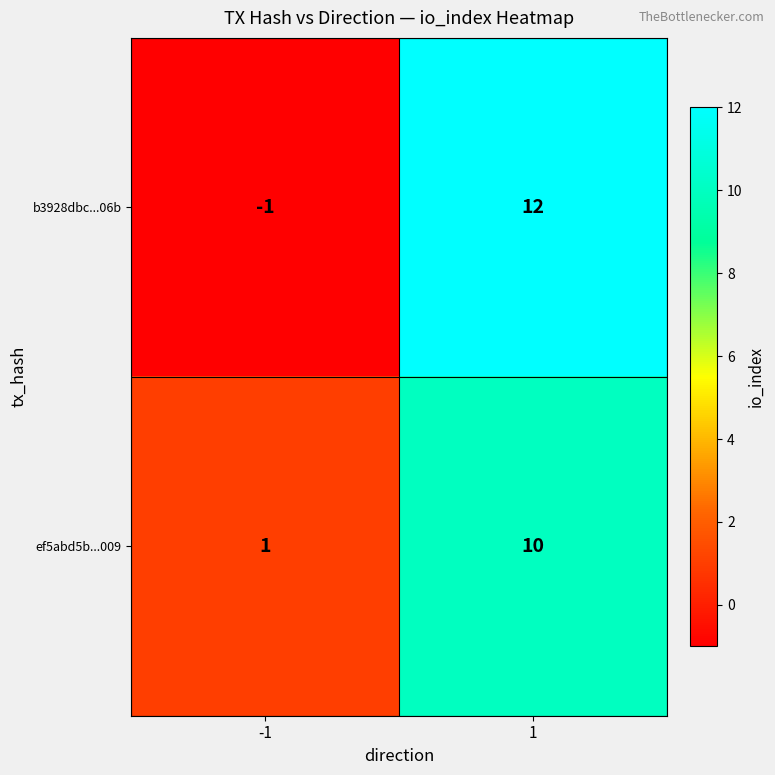

Which category has the highest value across all series?

1